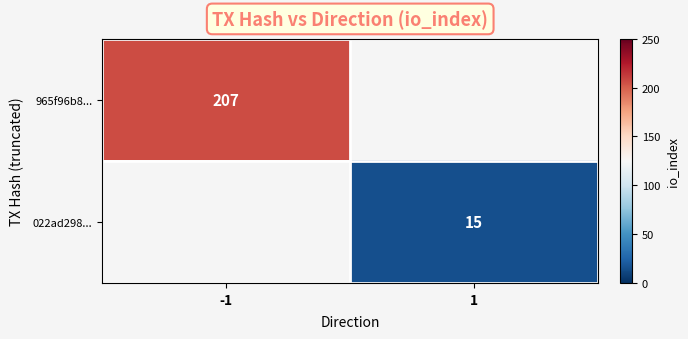

What is the maximum value shown in the chart?

207.0